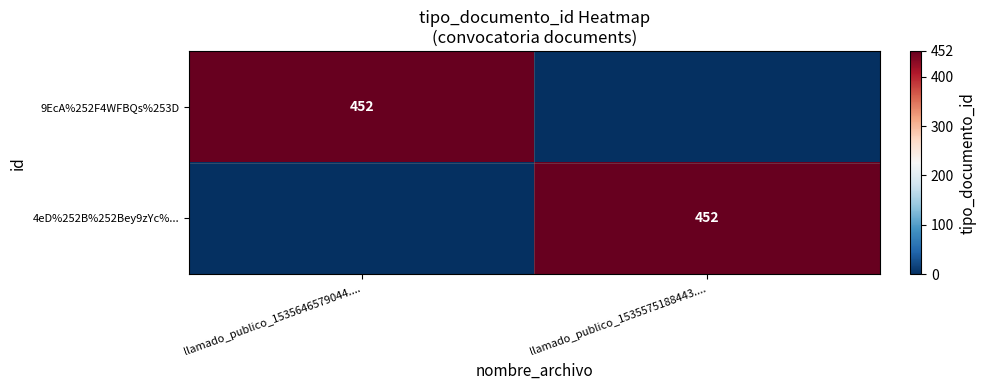

Is it true that 4eD%252B%252Bey9zYc%... equals 698 at llamado_publico_1535575188443....?

False